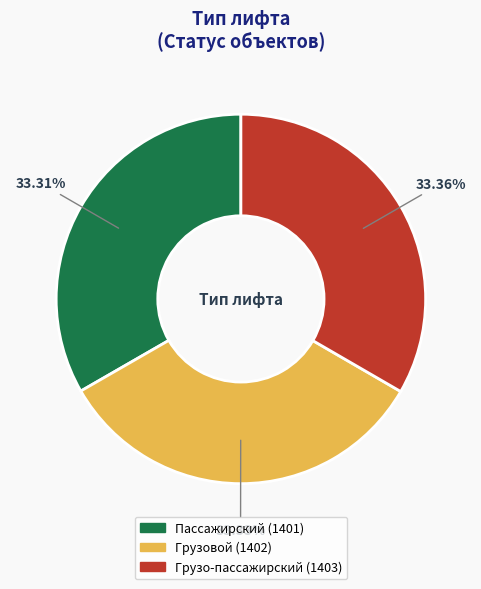

Is there a majority slice in this chart?

No